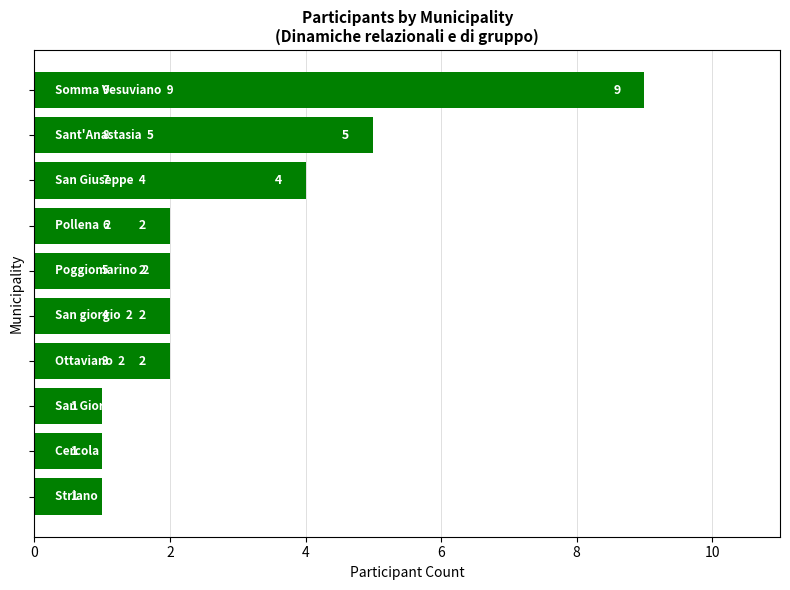

What is the greatest value displayed?

9